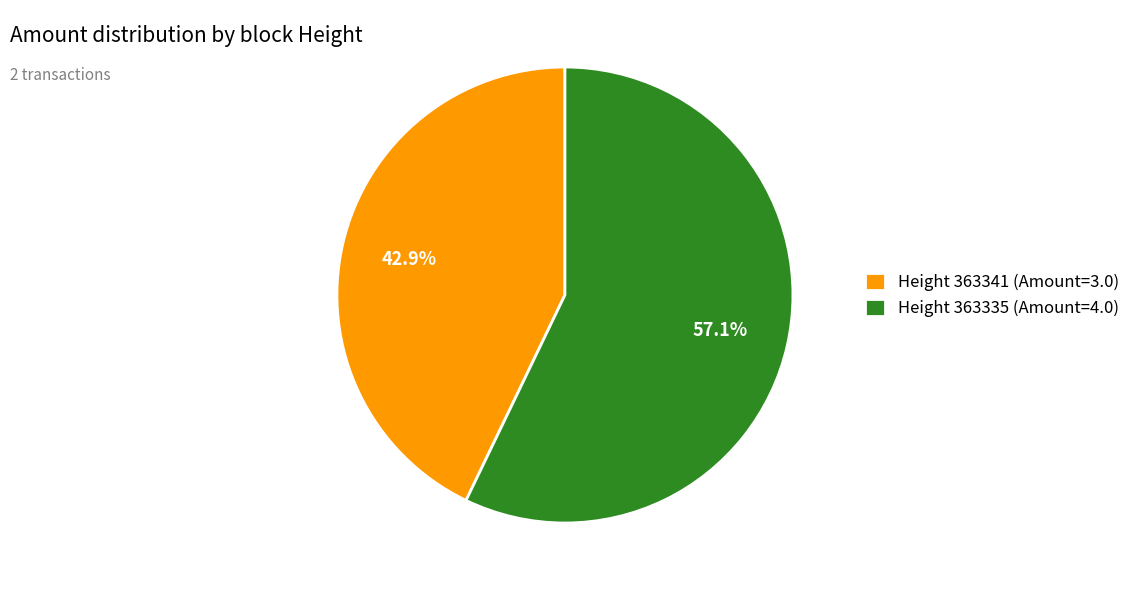

Rank the categories by value from lowest to highest.

Height 363341 (Amount=3.0), Height 363335 (Amount=4.0)